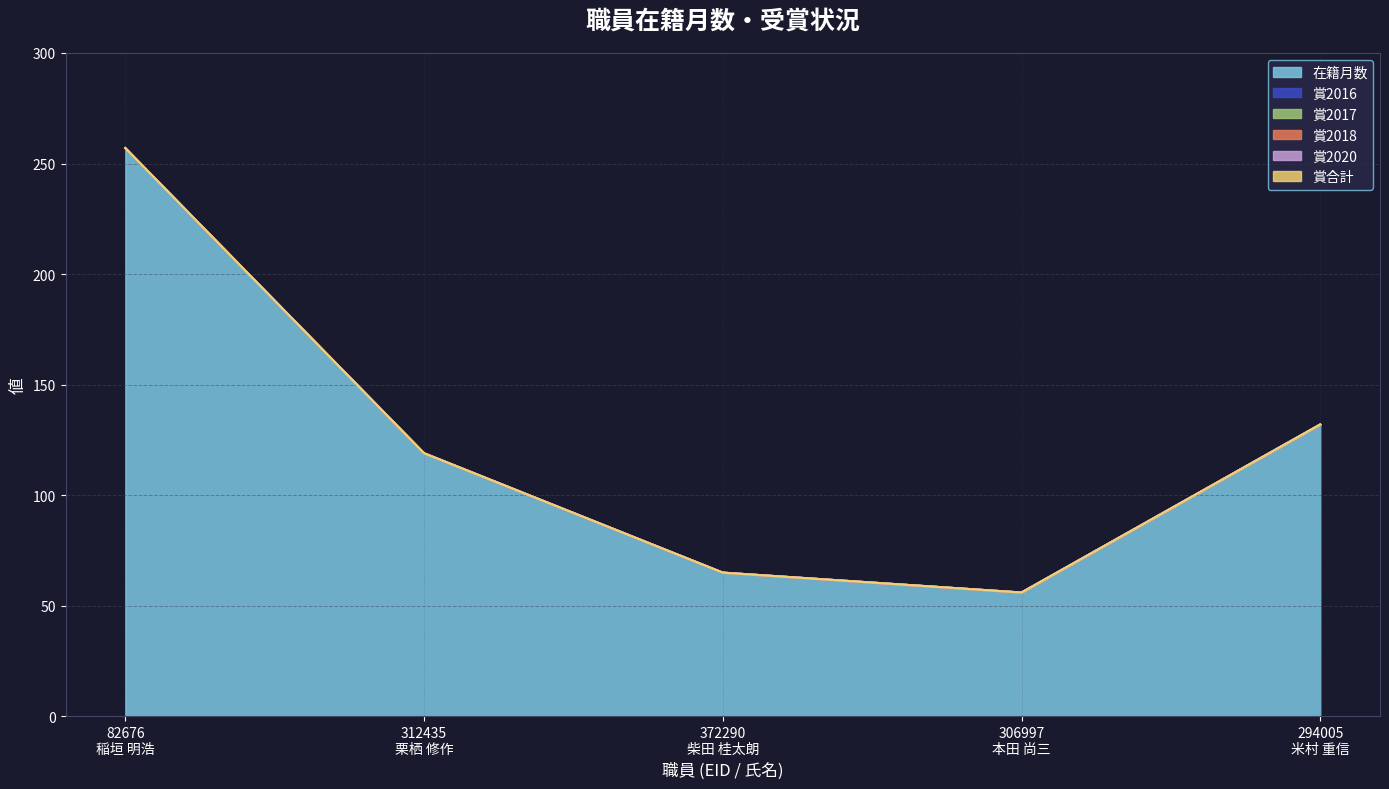

Reading left to right, transcribe all the data shown in this chart.

在籍月数: 257	119	65	56	132
賞2016: 0	0	0	0	0
賞2017: 0	0	0	0	0
賞2018: 0	0	0	0	0
賞2020: 0	0	0	0	0
賞合計: 0	0	0	0	0